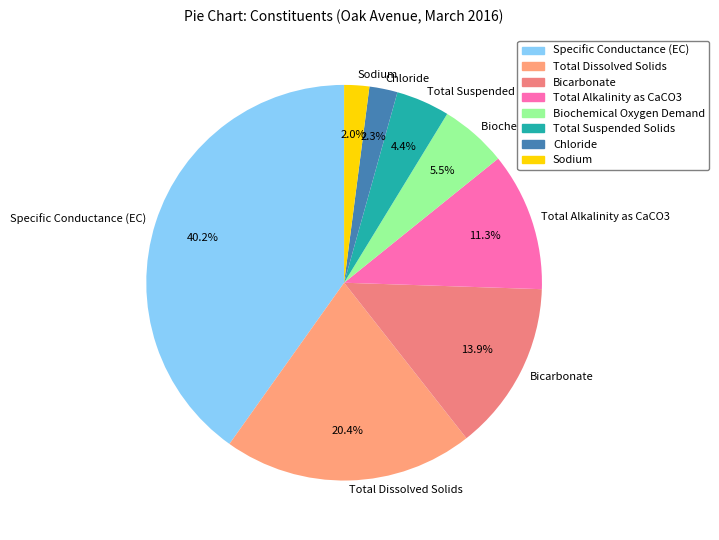

Which slice is the largest?

Specific Conductance (EC)